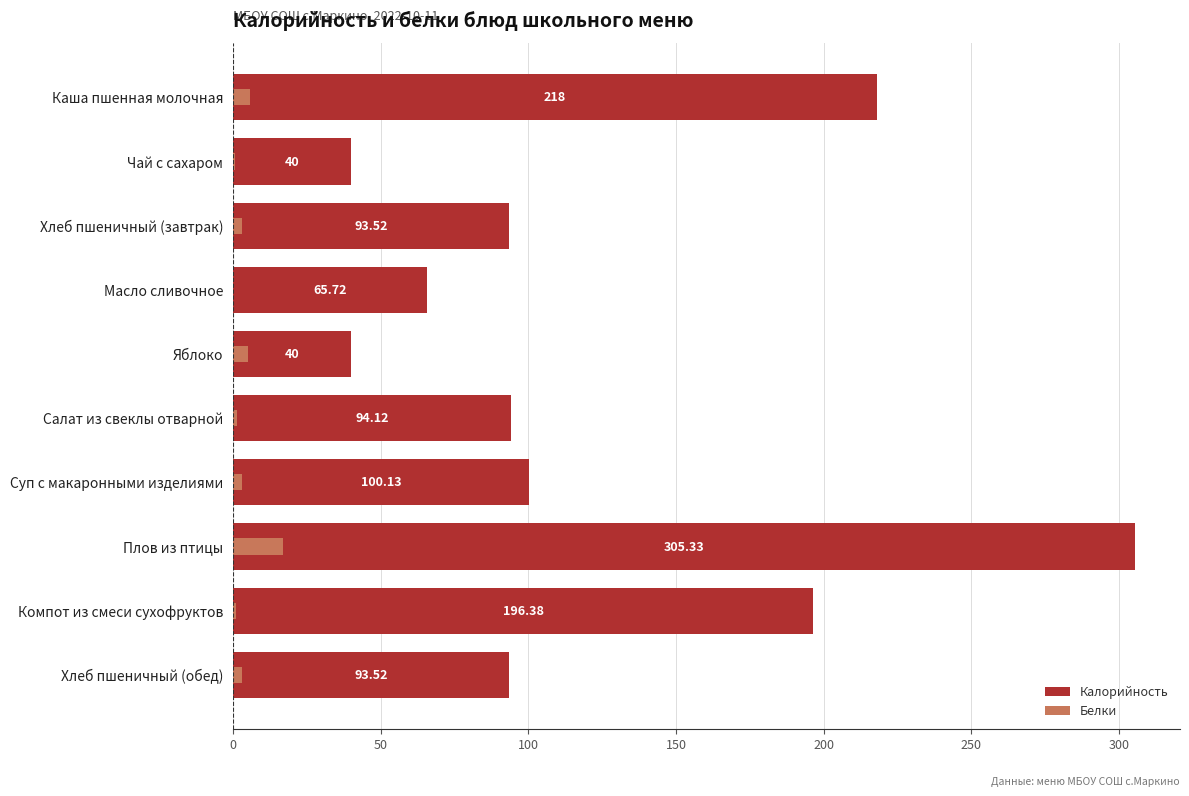

List the series in order of their overall mean, highest first.

Калорийность, Белки